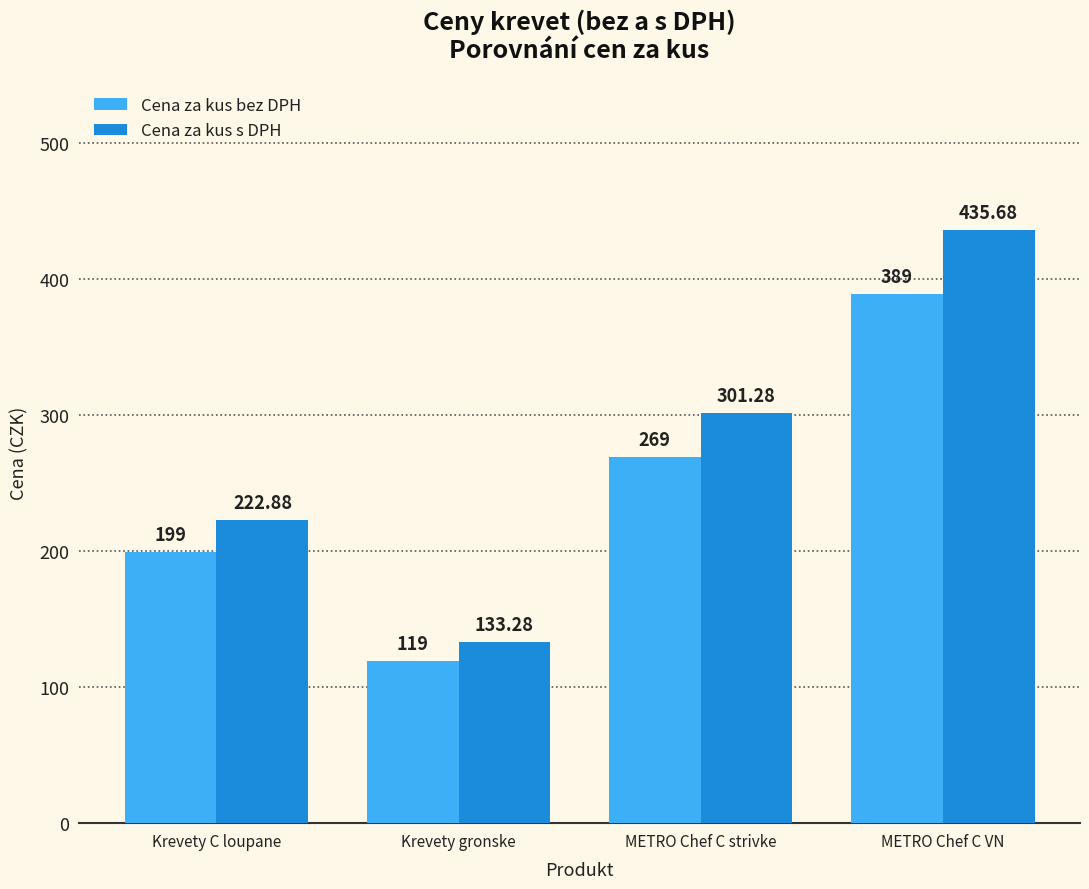

Which category has the lowest value in the Cena za kus s DPH series?

Krevety gronske